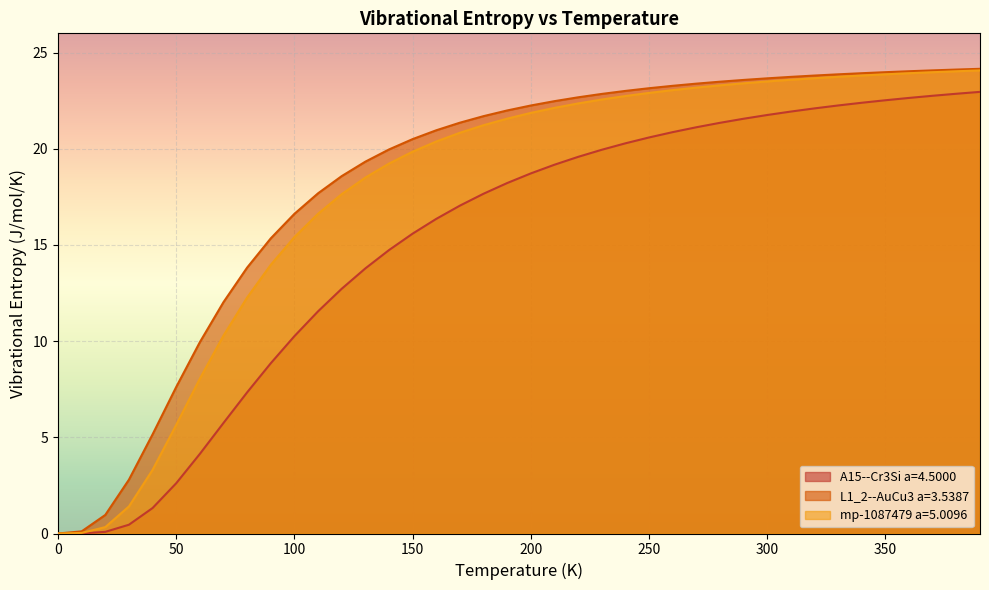

How many data points in mp-1087479 a=5.0096 are less than 21?

18